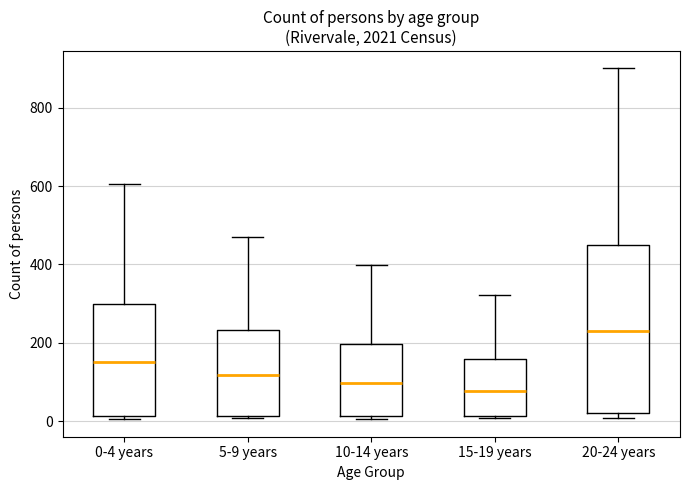

Which box has the highest median line?

20-24 years